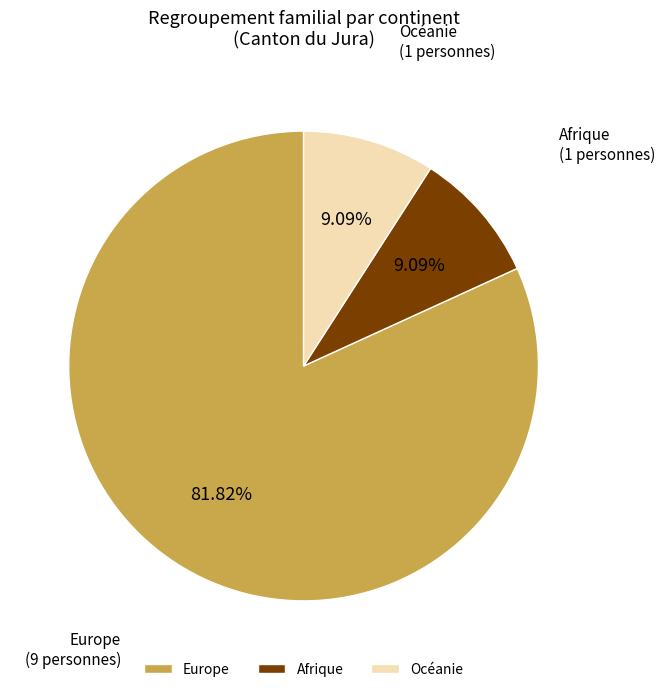

To the nearest percent, what is the difference between the largest and smallest slice percentages?

73%